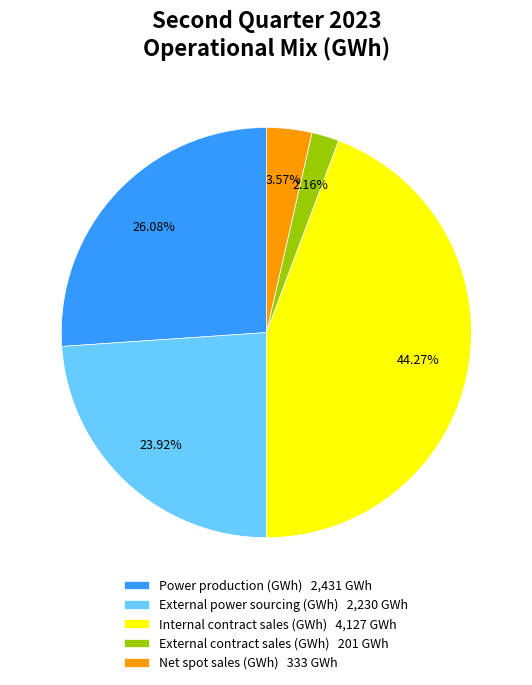

To the nearest percent, what portion does Internal contract sales (GWh) represent?

44%